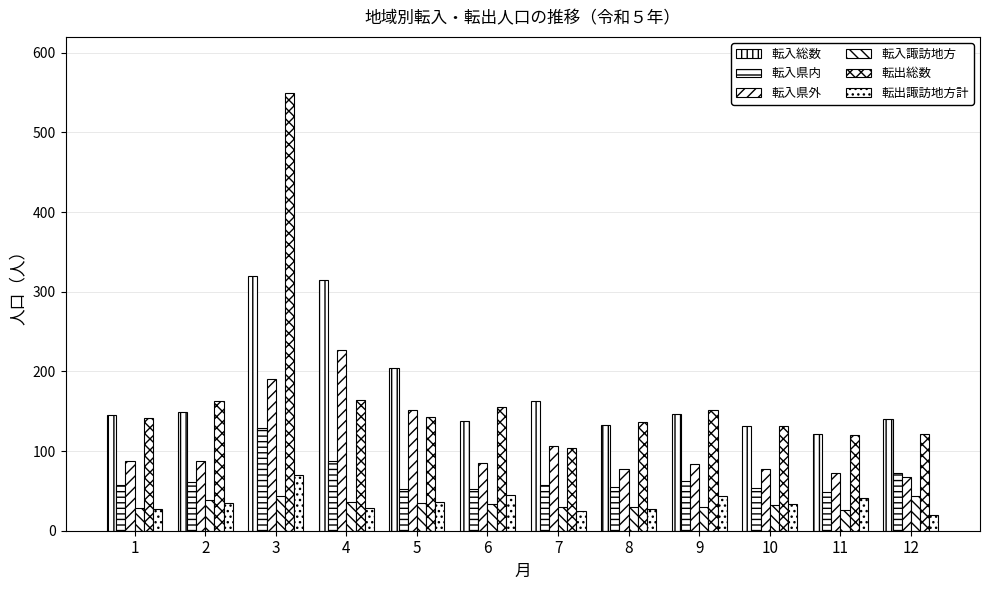

Is it true that 転出諏訪地方計 equals 21 at 10?

False